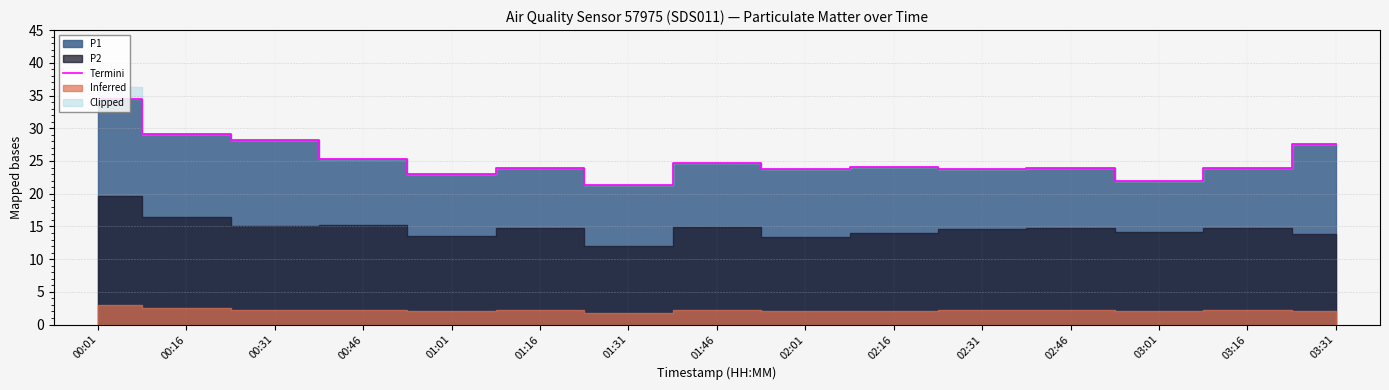

What is the change in value from 00:01 to 01:46?

-9.8